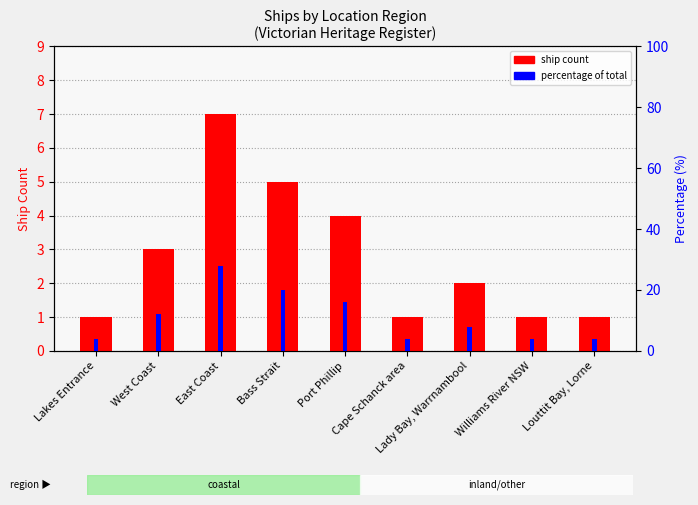

Is the value of ship count at Lakes Entrance greater than the value of percentage at Williams River NSW?

No